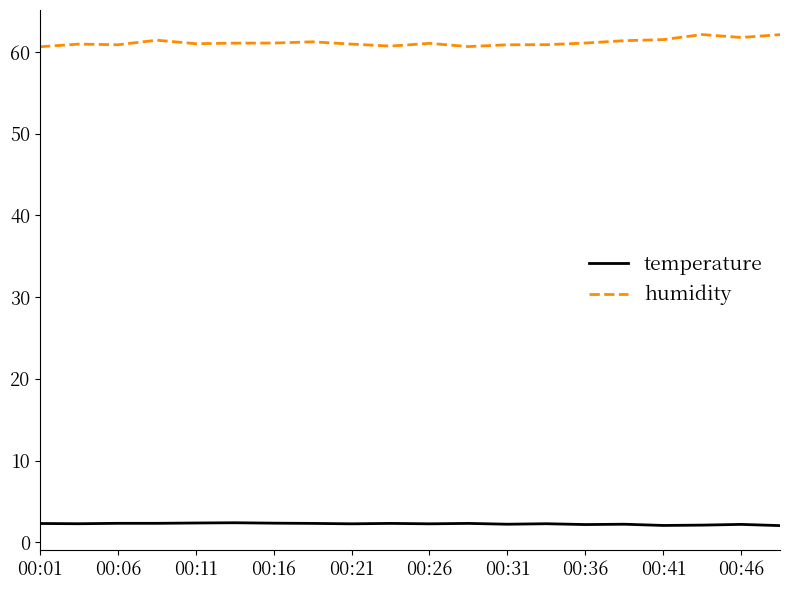

Which series has the largest total across all categories?

humidity